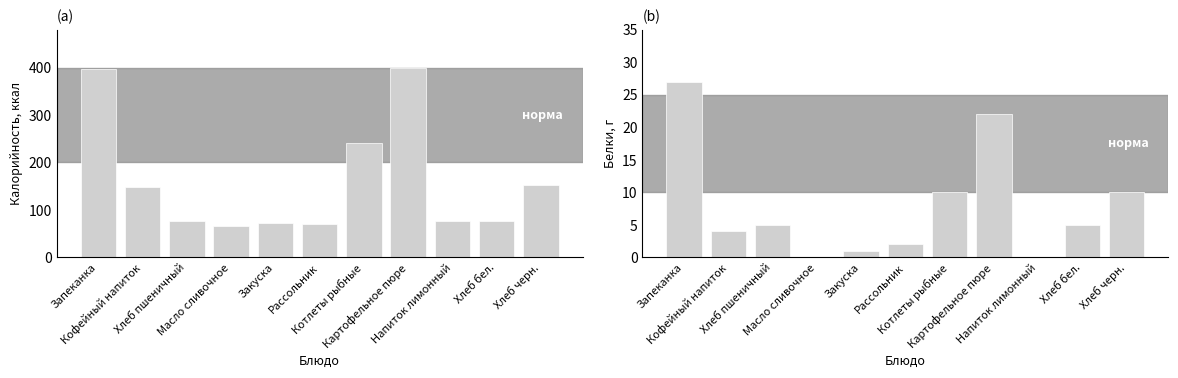

Is it true that Белки equals -14 at Напиток лимонный?

False